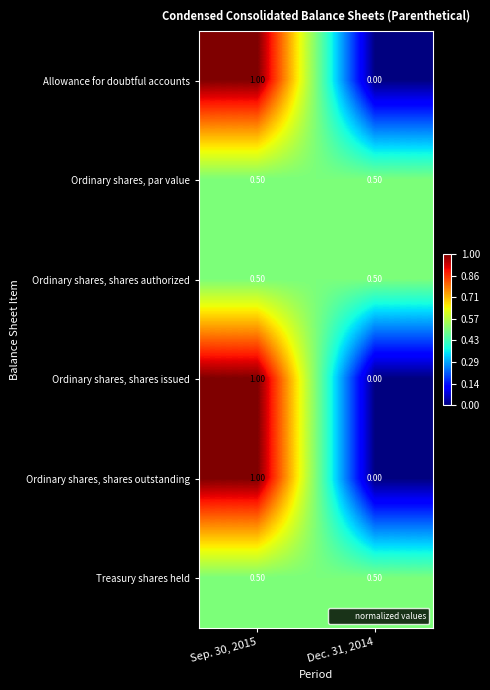

What is the sum of the Ordinary shares, shares issued values at Dec. 31, 2014 and Sep. 30, 2015?

1.0